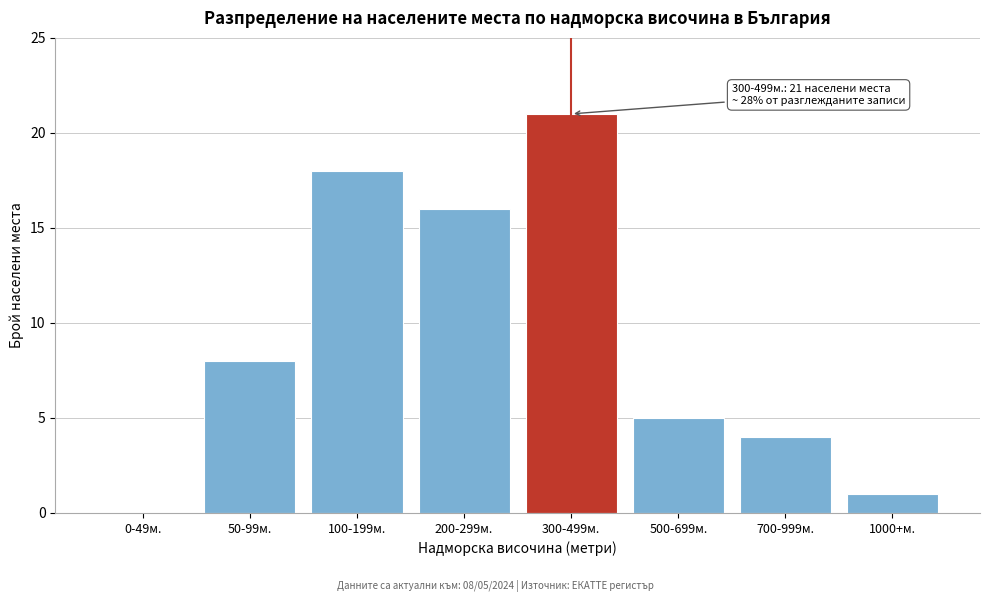

Reading left to right, extract all data points from this chart.

0-49м.=0	50-99м.=8	100-199м.=18	200-299м.=16	300-499м.=21	500-699м.=5	700-999м.=4	1000+м.=1